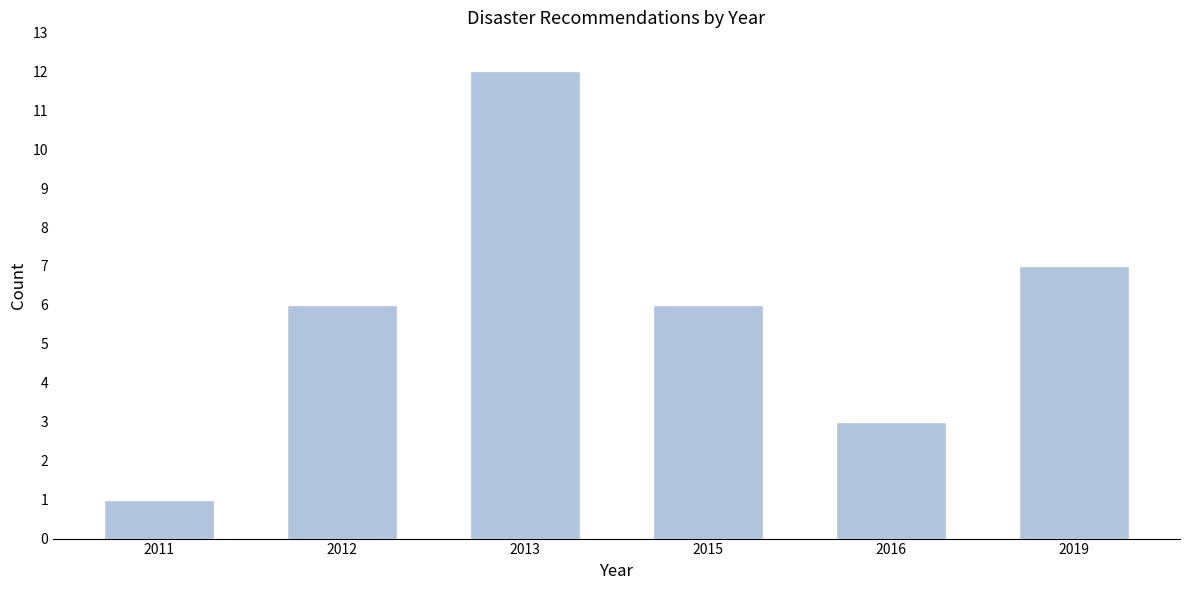

Reading left to right, extract all data points from this chart.

1	6	12	6	3	7